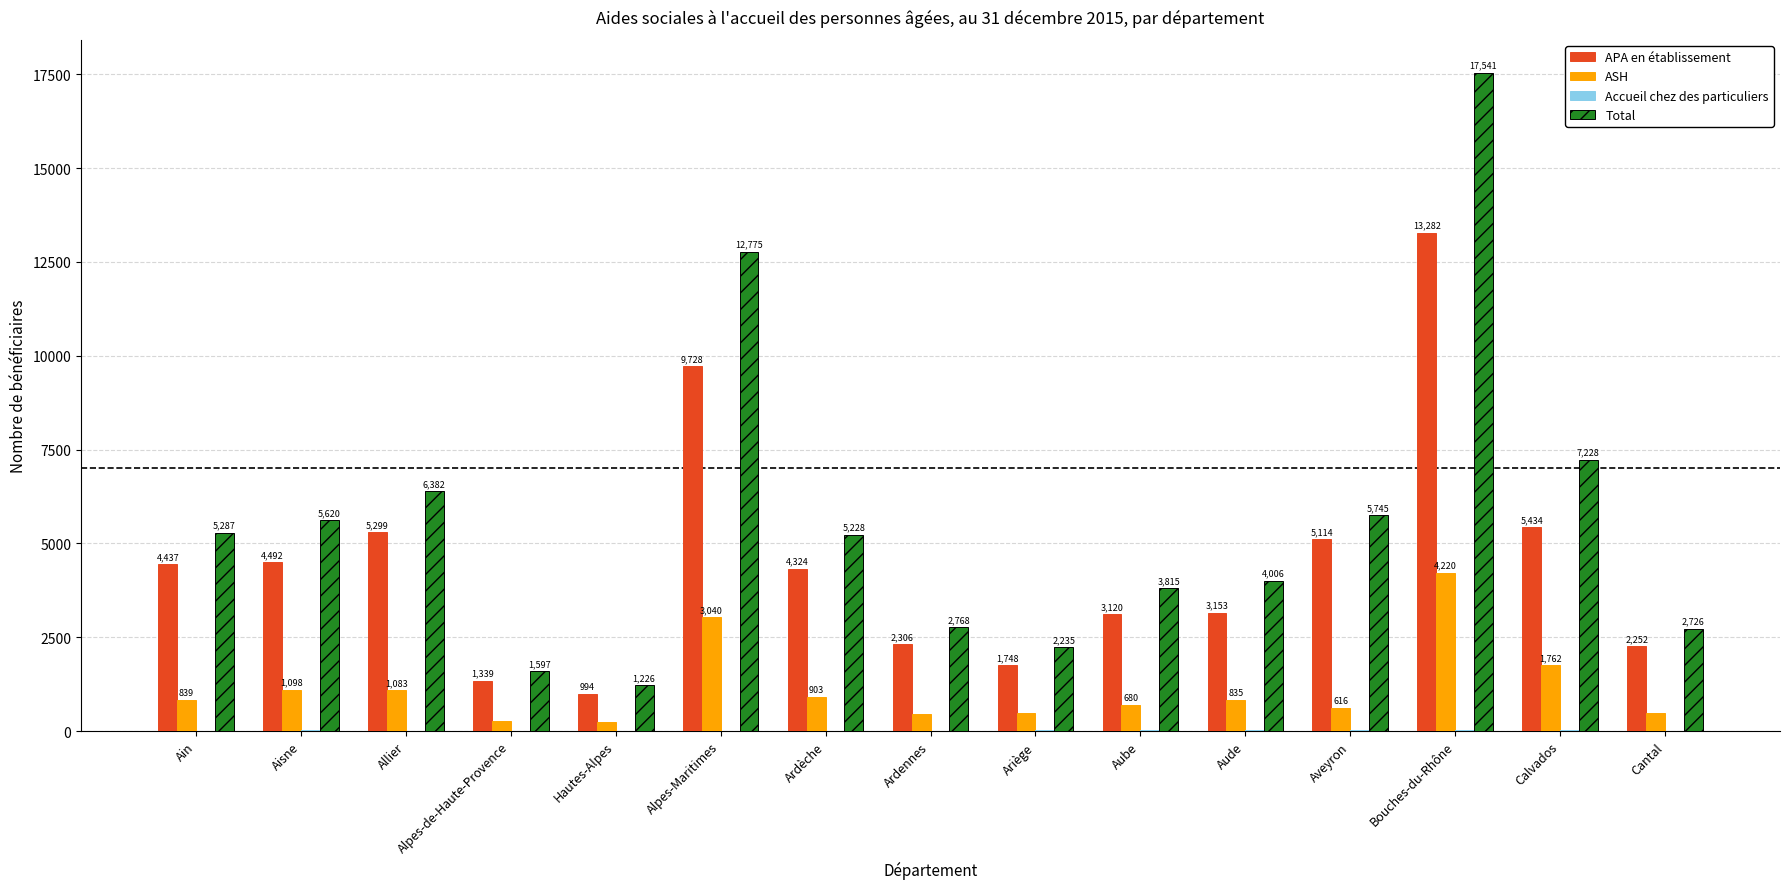

True or false: APA en établissement has a value of 747 at Aube.

False